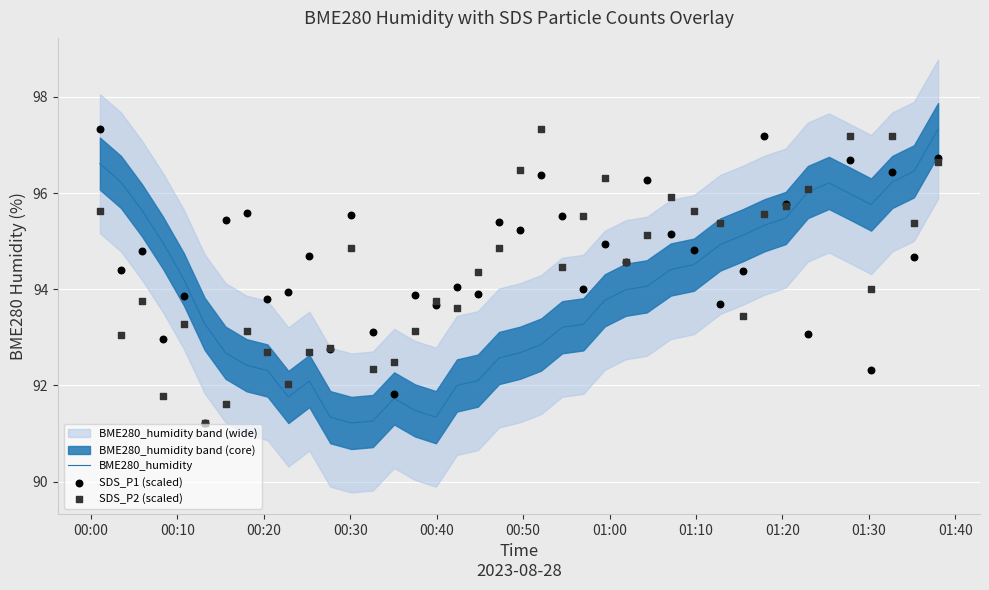

Is the value of SDS_P1 (scaled) at 31 greater than the value of SDS_P2 (scaled) at 26?

Yes